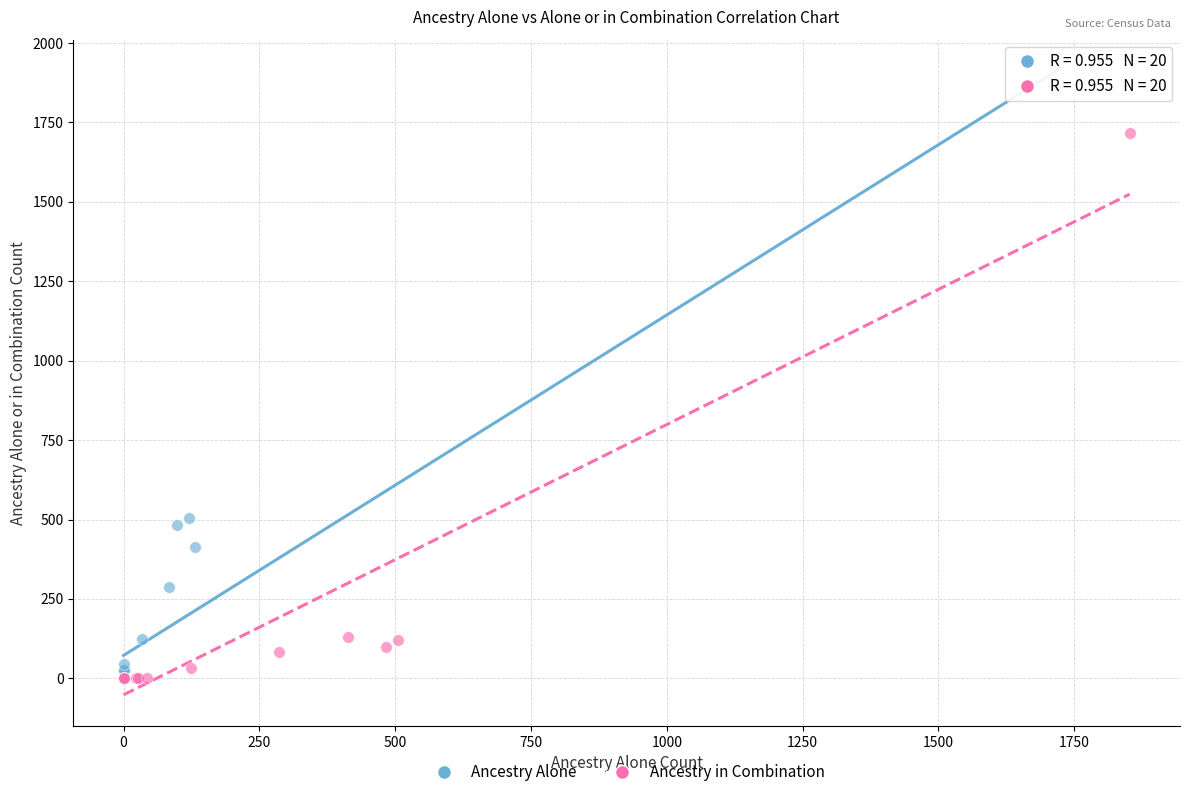

Which series reaches the maximum Y coordinate?

Ancestry Alone